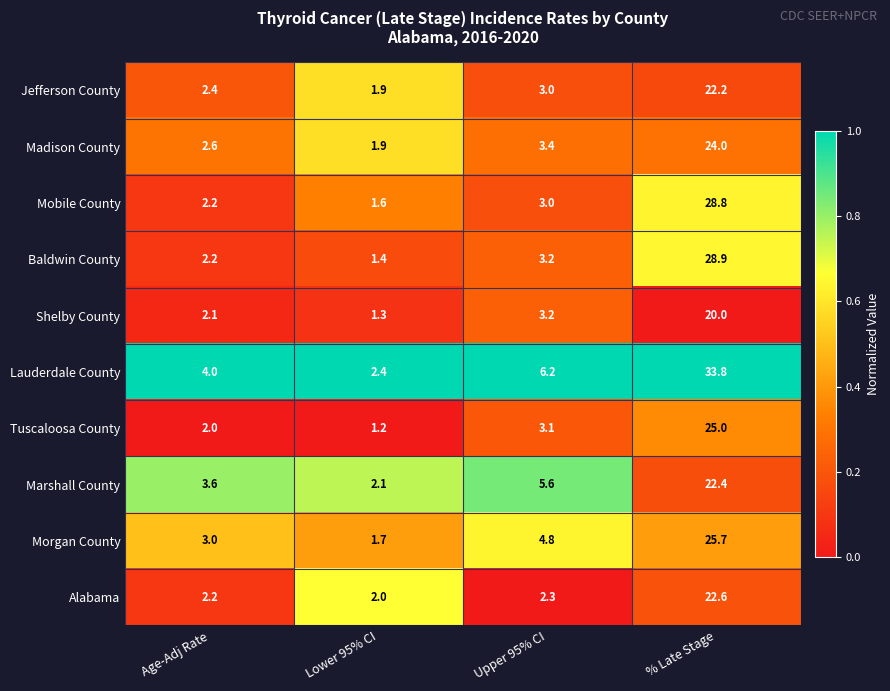

What is the total value across all series at % Late Stage?

253.4